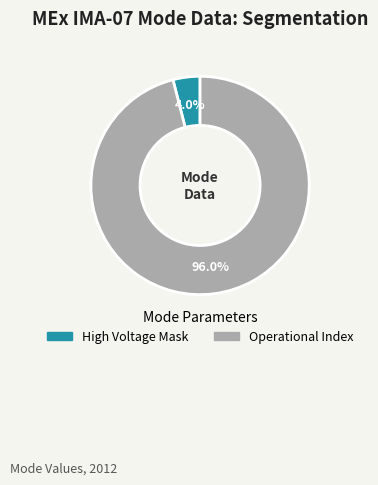

Is there a majority slice in this chart?

Yes